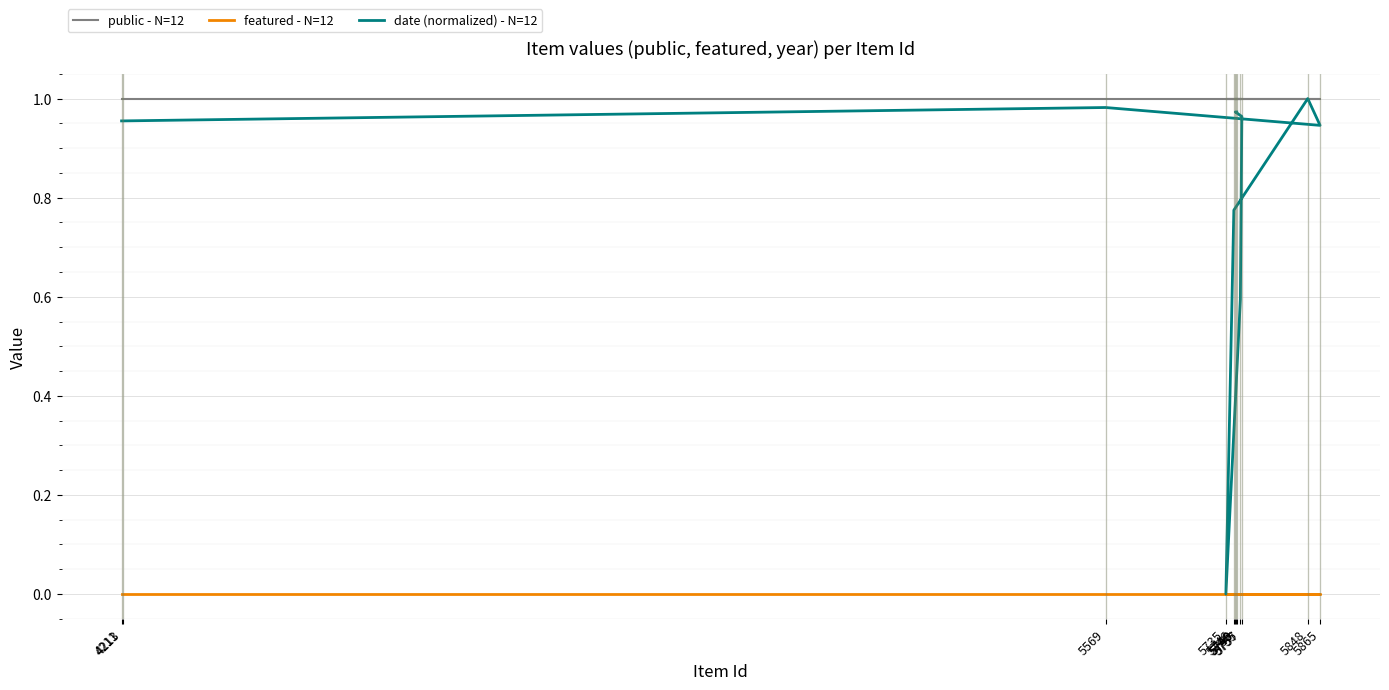

What are all the series names shown in the legend?

public - N=12, featured - N=12, date (normalized) - N=12